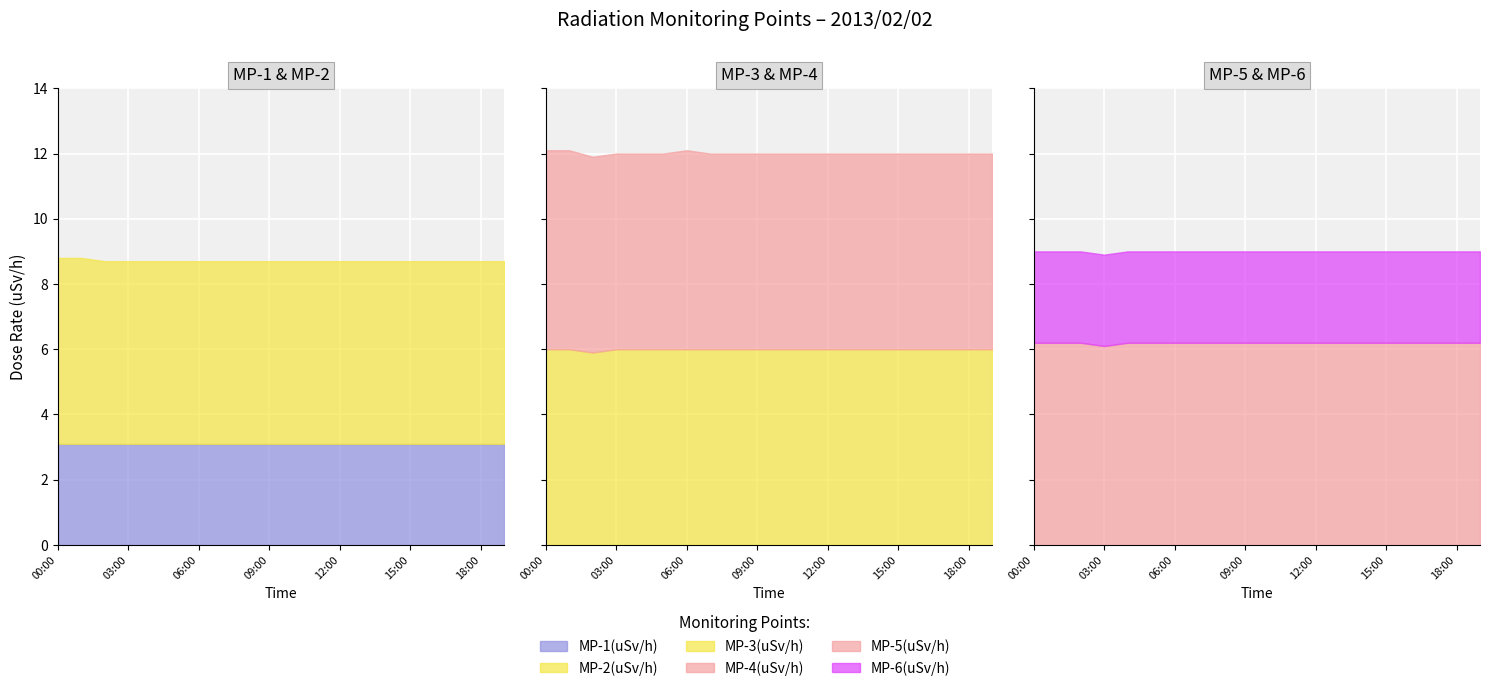

The MP-5(uSv/h) series shows 6.2 at 06:00. True or false?

True